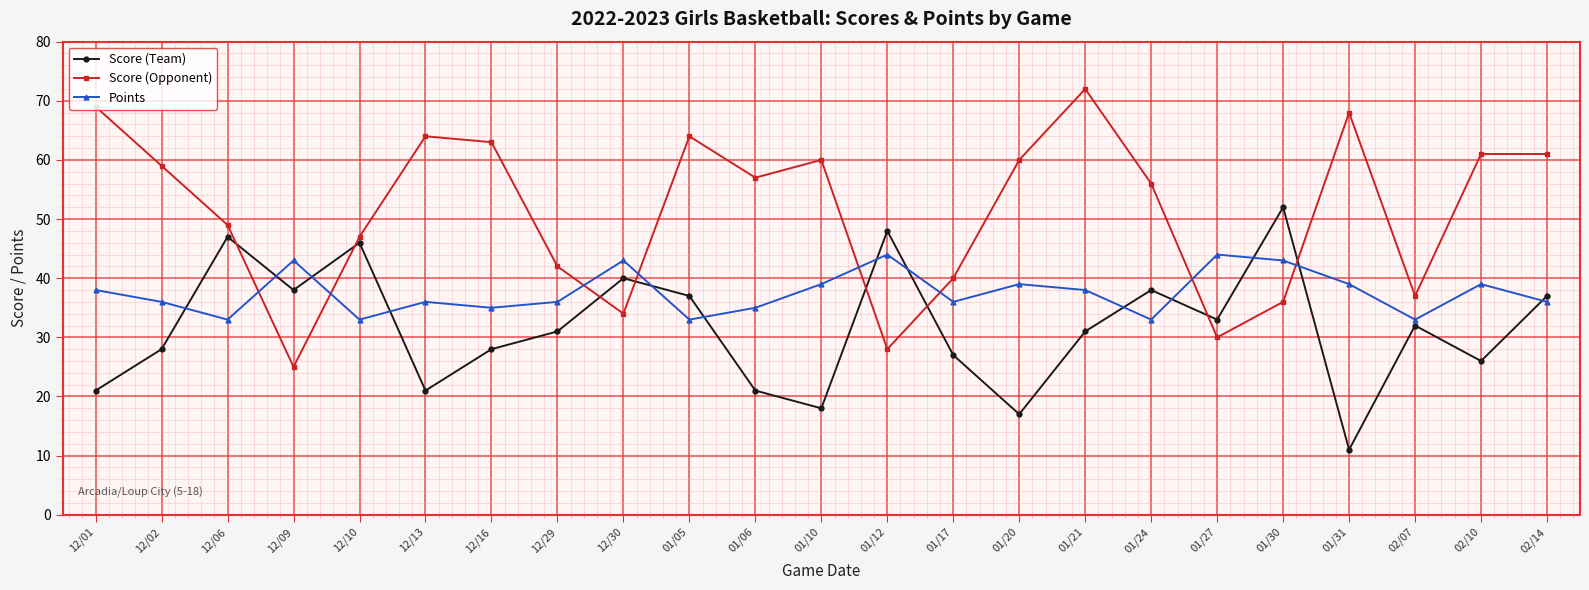

What is the sum of the Score (Opponent) values at 12/10 and 01/31?

115